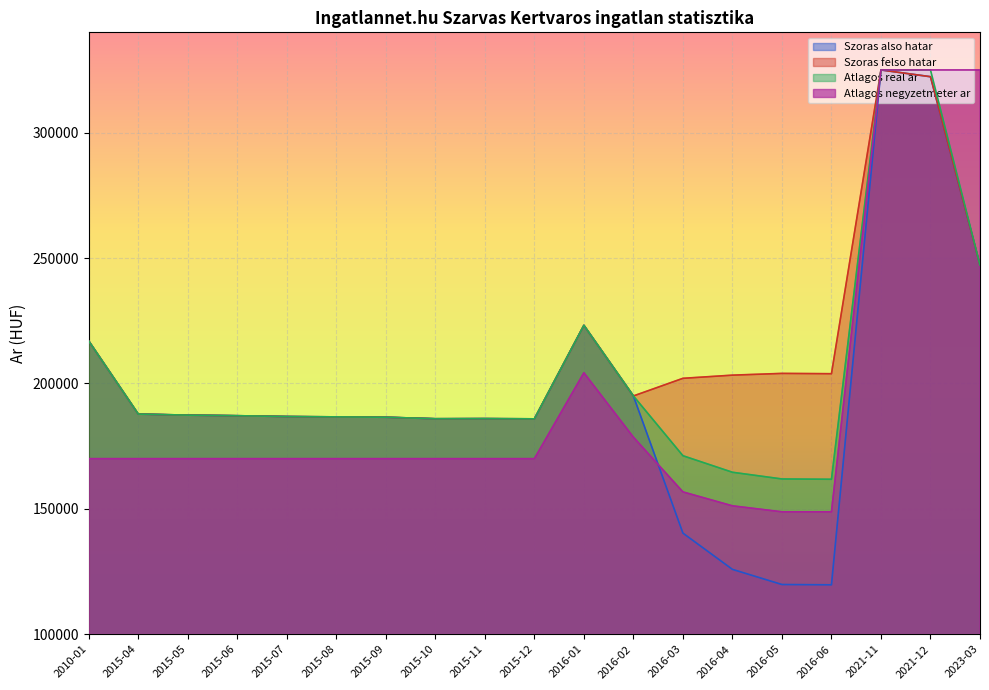

What is the label of the 7th point from the left?

2015-09